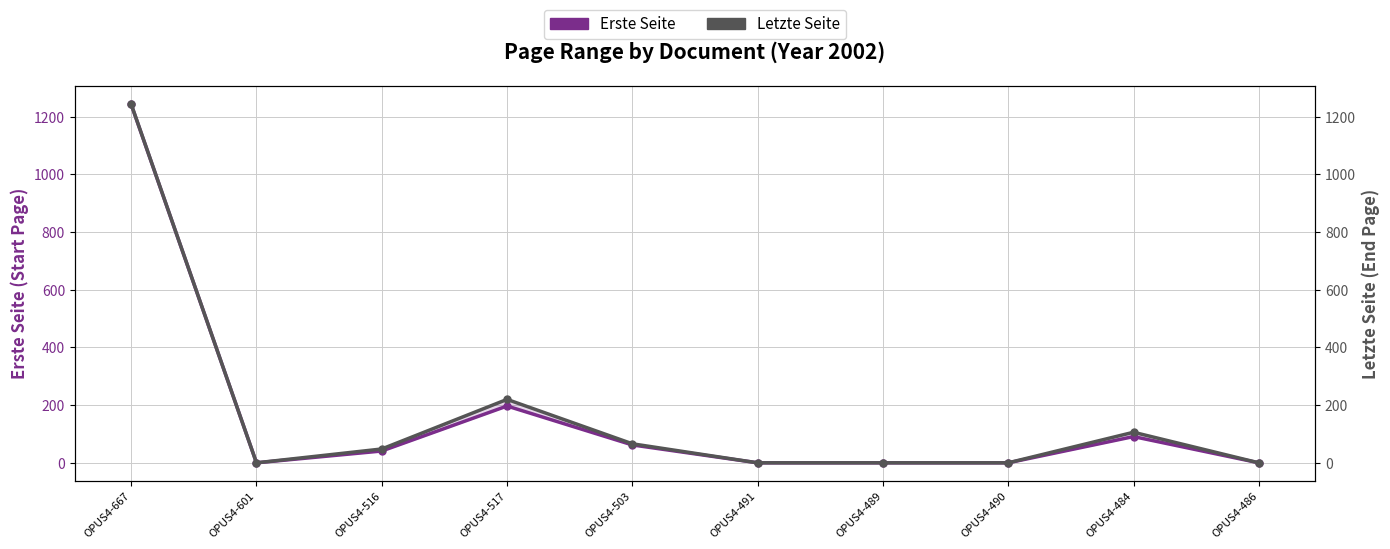

Where is Letzte Seite nearest to the value 622?

OPUS4-517